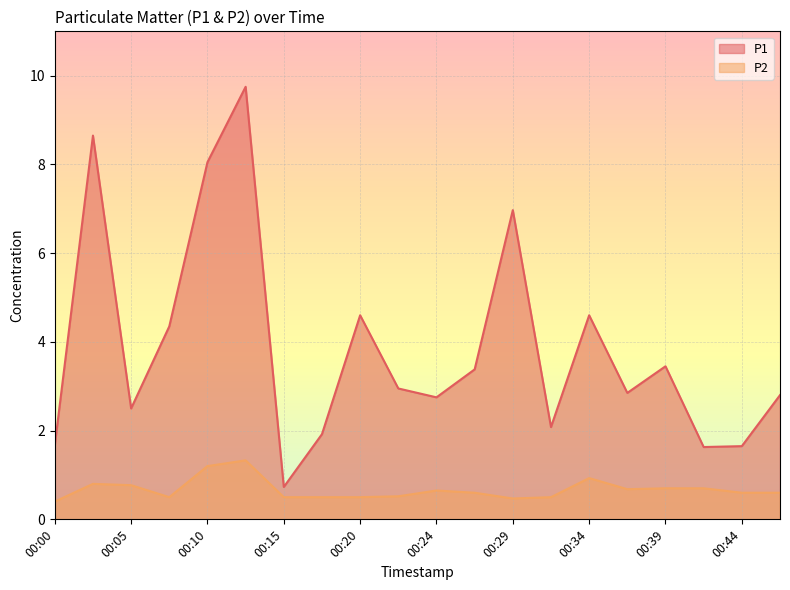

Reading left to right, list all the values displayed in this chart.

P1: 1.7	8.7	2.5	4.3	8.1	9.8	0.7	1.9	4.6	3.0	2.8	3.4	7.0	2.1	4.6	2.9	3.5	1.6	1.6	2.8
P2: 0.4	0.8	0.8	0.5	1.2	1.3	0.5	0.5	0.5	0.5	0.7	0.6	0.5	0.5	0.9	0.7	0.7	0.7	0.6	0.6